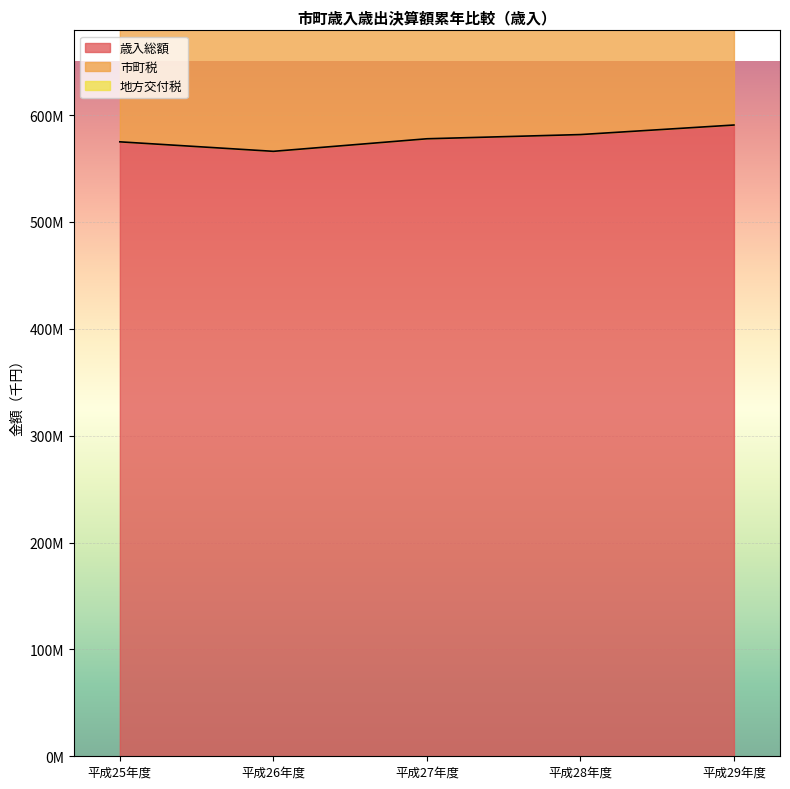

The value of 歳入総額 at 平成28年度 is 581759818. True or false?

True